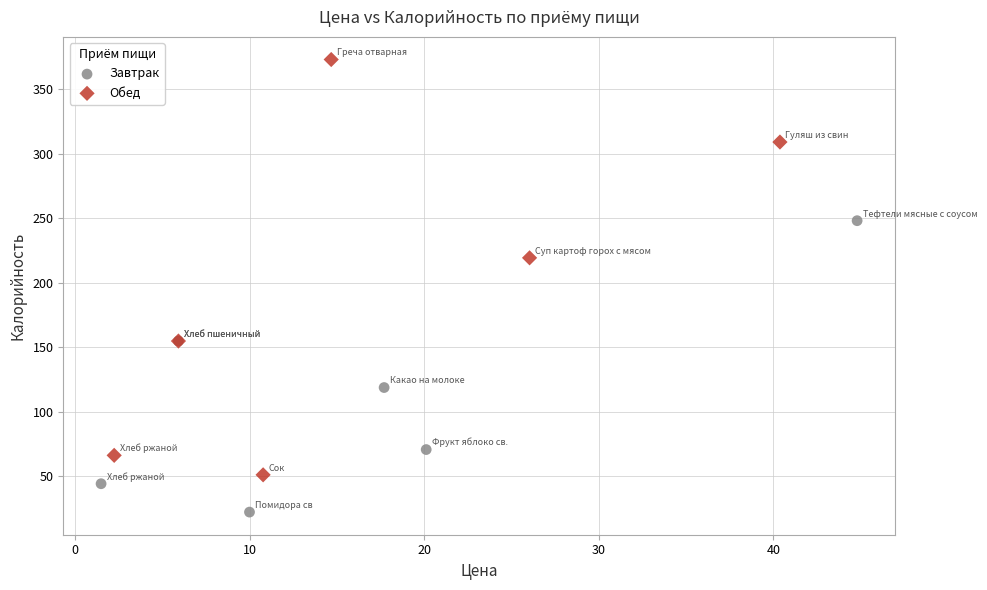

Which series has the widest spread of Y values?

Обед